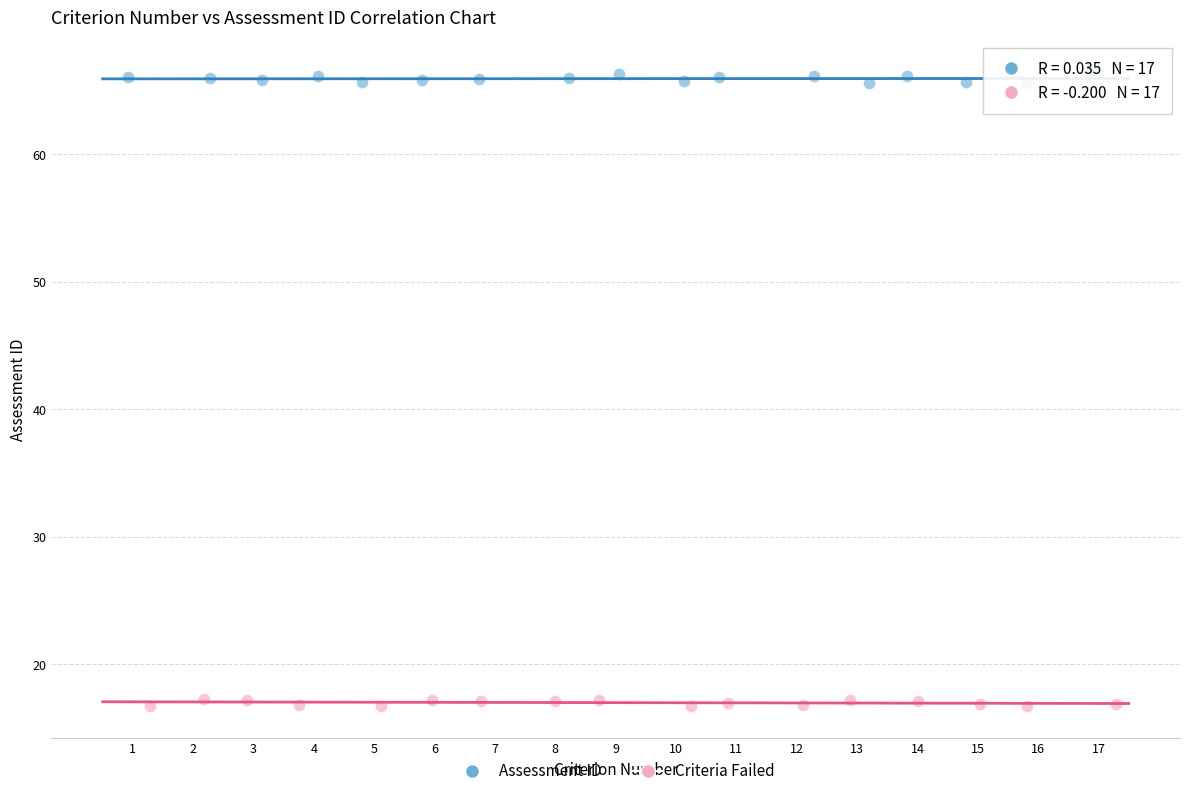

Which series reaches the maximum Y coordinate?

Assessment ID